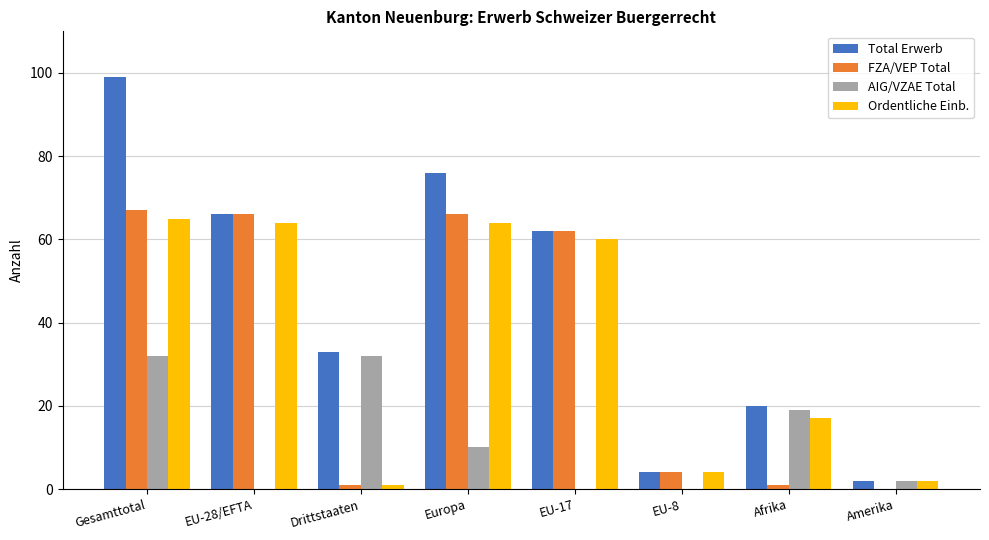

What is the sum of all Ordentliche Einb. values?

277